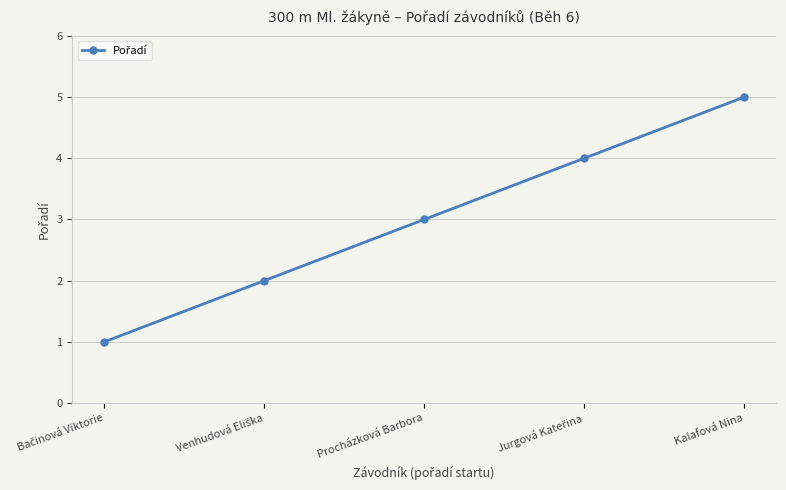

Is it true that the value at Kalafová Nina is 7?

False